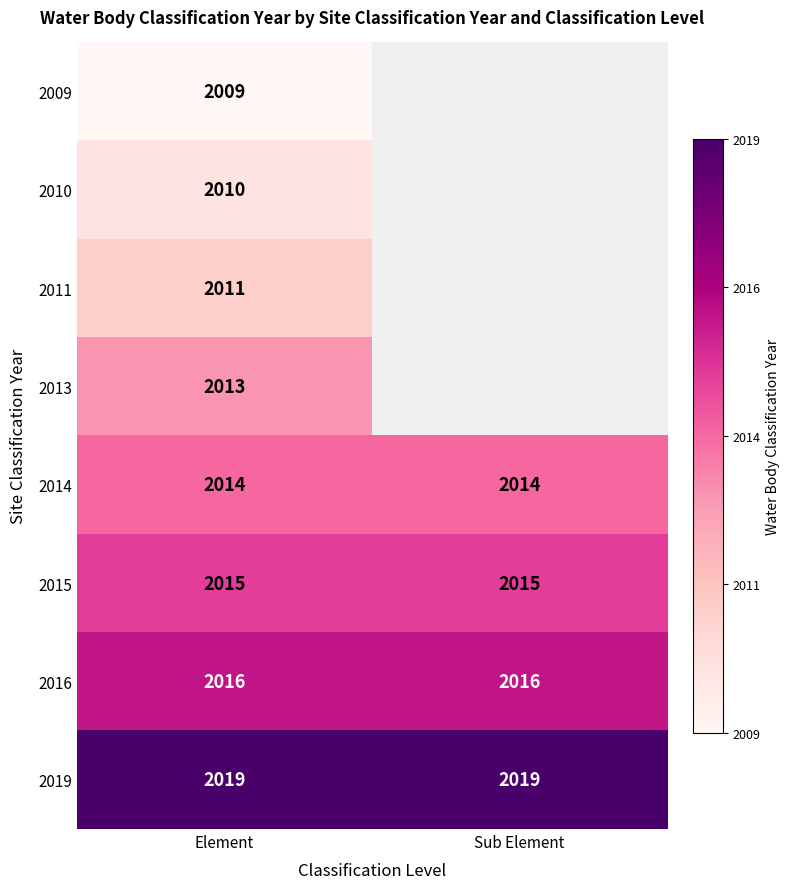

At how many categories does at least one series exceed 2013?

2